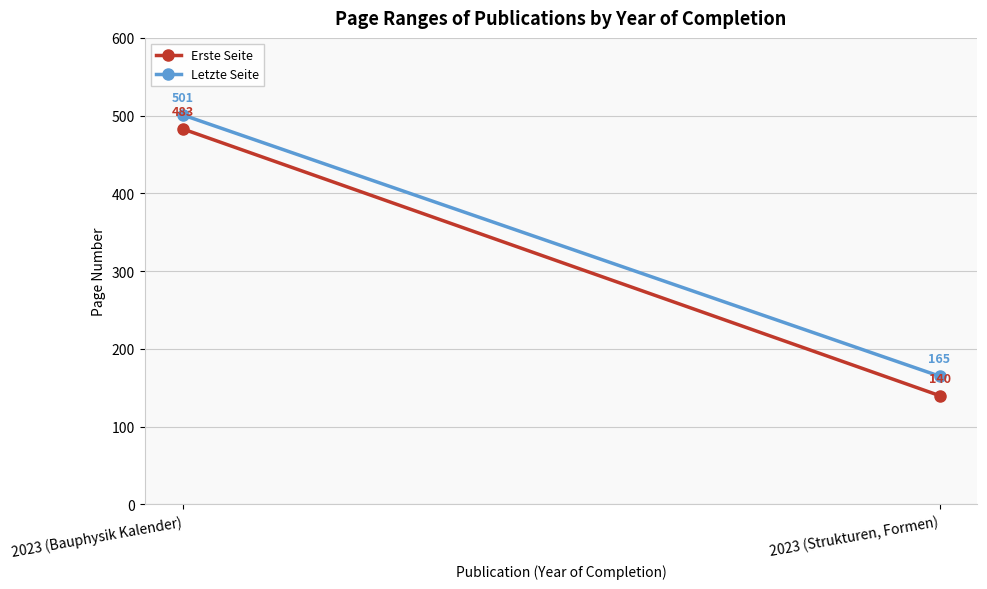

Reading left to right, list all the values displayed in this chart.

Erste Seite: 483	140
Letzte Seite: 501	165